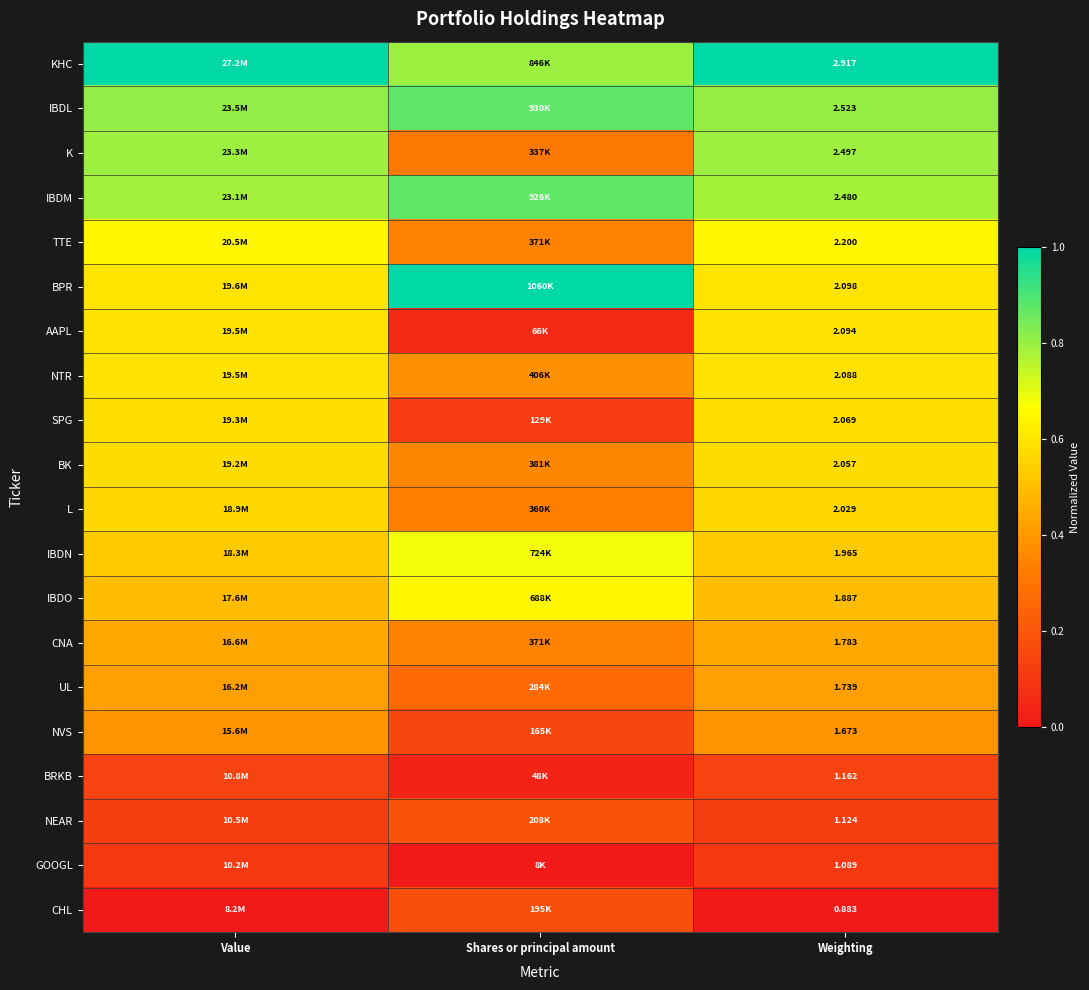

At Weighting, list the series in order from largest to smallest.

KHC, IBDL, K, IBDM, TTE, BPR, AAPL, NTR, SPG, BK, L, IBDN, IBDO, CNA, UL, NVS, BRKB, NEAR, GOOGL, CHL